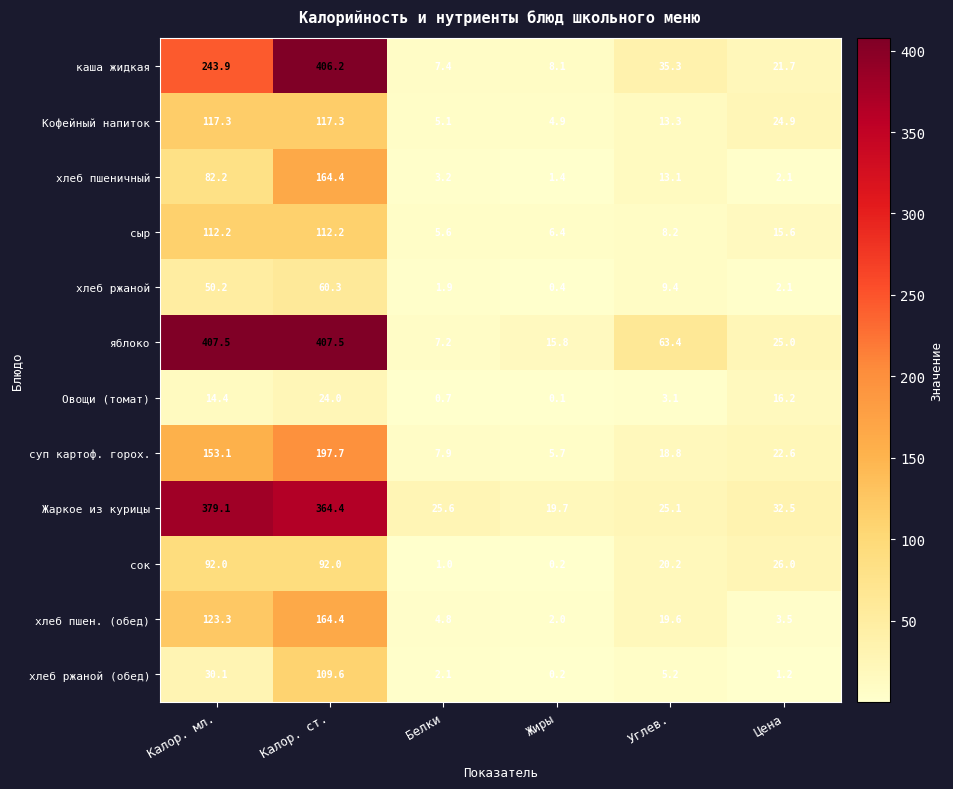

The сыр series shows 188.7 at Калор. мл.. True or false?

False